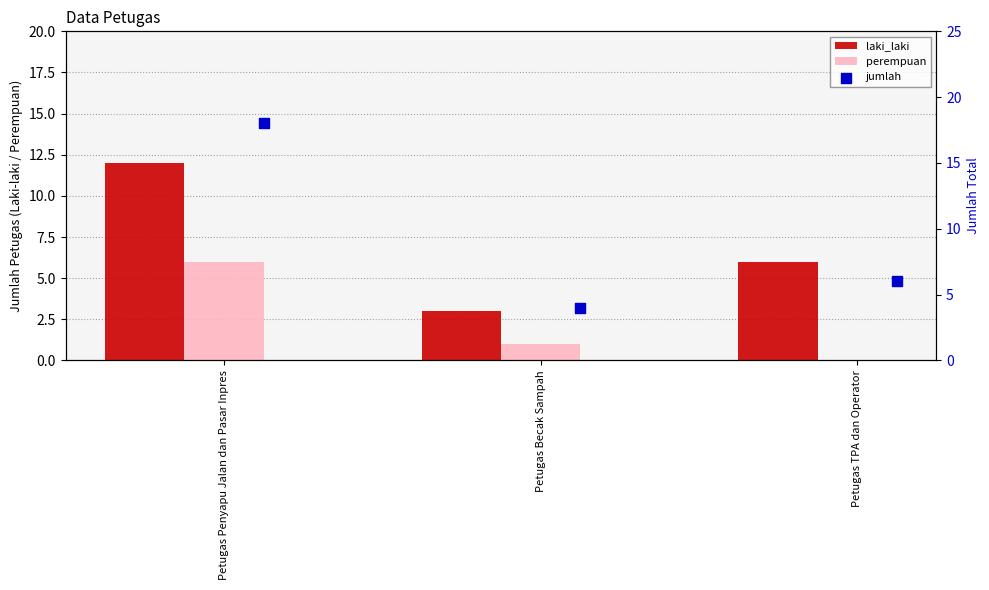

What are all the series names shown in the legend?

laki_laki, perempuan, jumlah